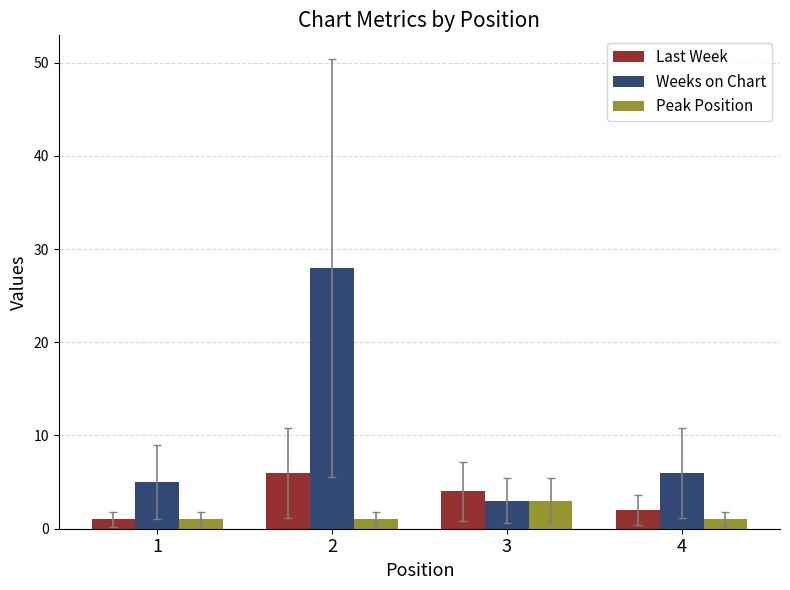

Reading right to left, transcribe all the data shown in this chart.

Last Week: 4=2	3=4	2=6	1=1
Weeks on Chart: 4=6	3=3	2=28	1=5
Peak Position: 4=1	3=3	2=1	1=1